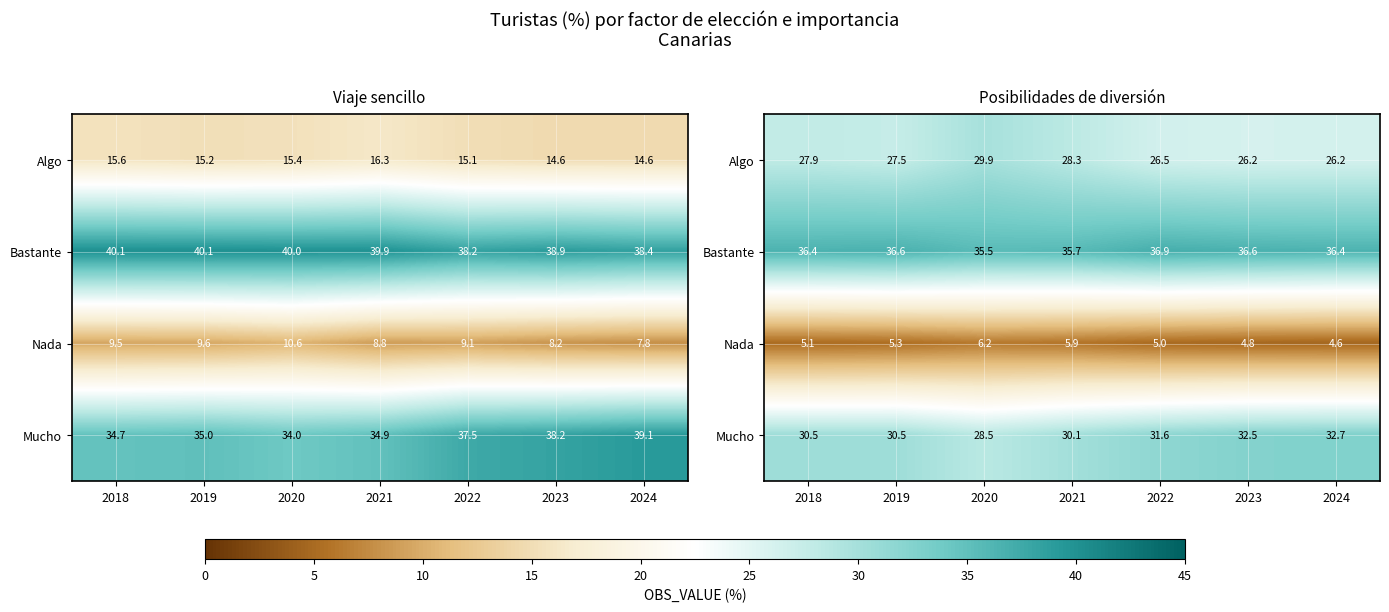

What is the highest value of the Nada series?

6.2